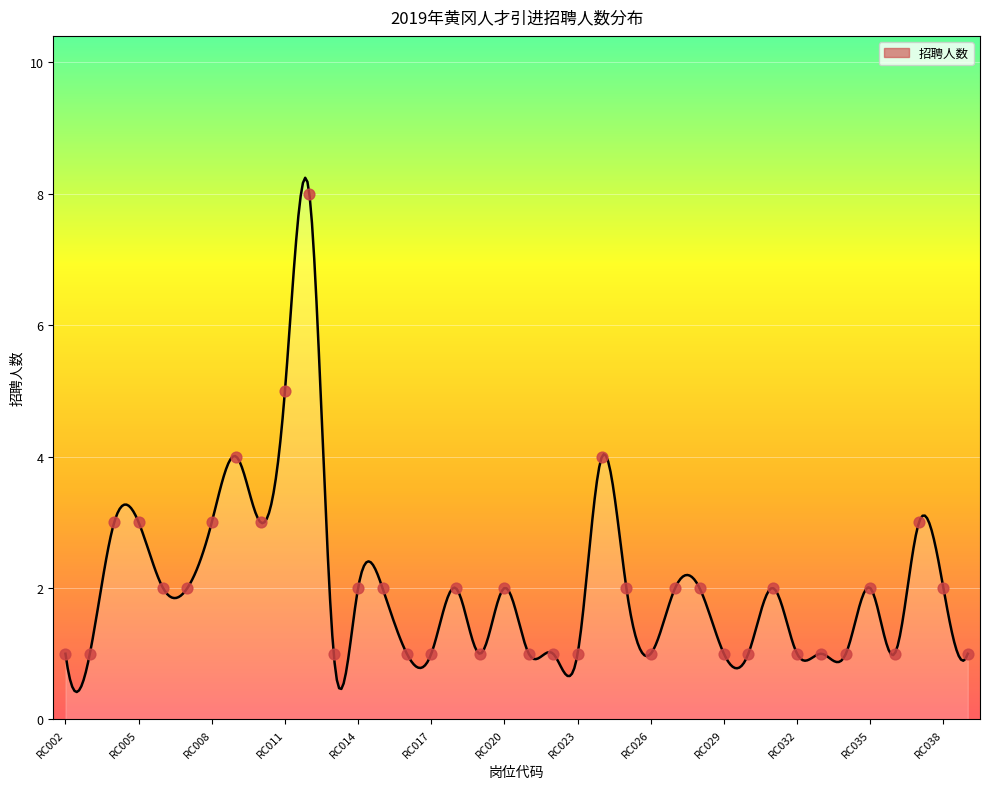

What is the change in value from RC005 to RC011?

+2